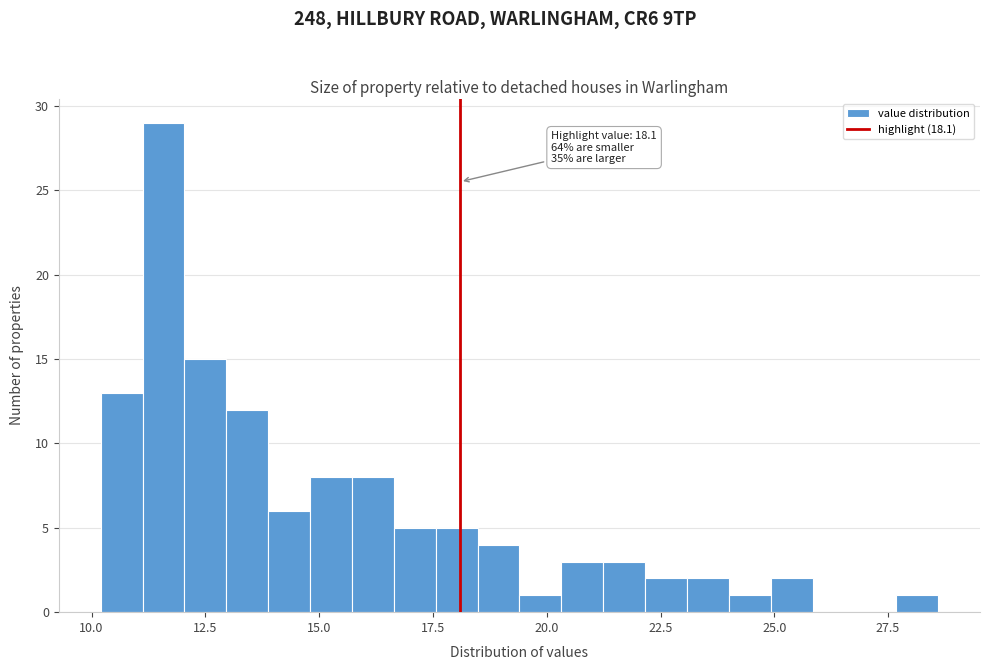

Around what value on the x-axis is the tallest bar? Give the approximate position of its centre, as read against the axis.

11.5